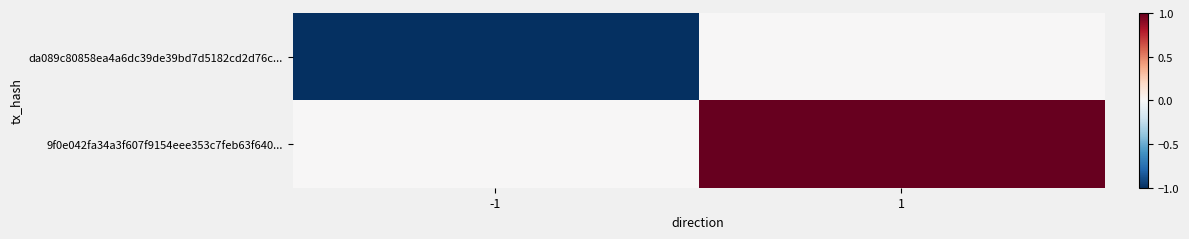

What is the total value across all series at -1?

-1